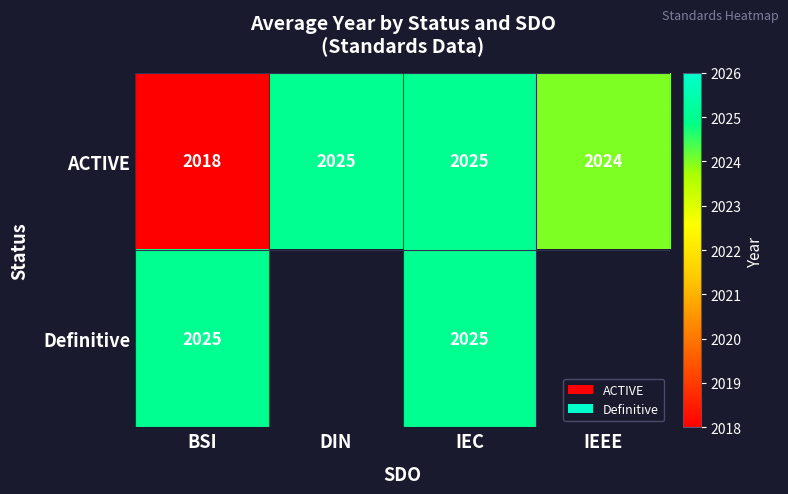

The ACTIVE series shows 2025 at DIN. True or false?

True